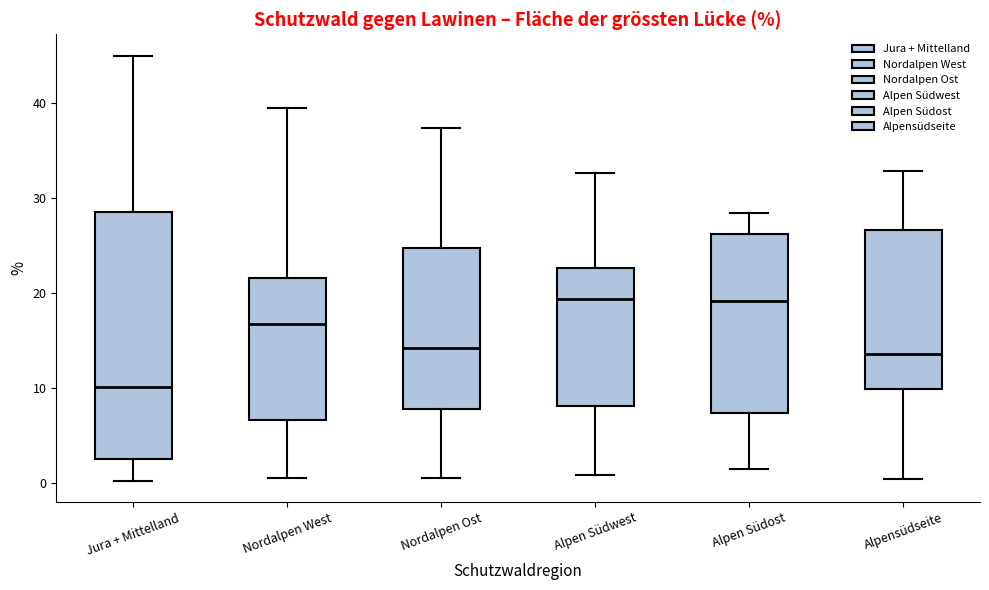

Where does the lower whisker of the box for Nordalpen West end on the y-axis? The values are not printed on the chart, so give them approximately, as read against the axis.

1